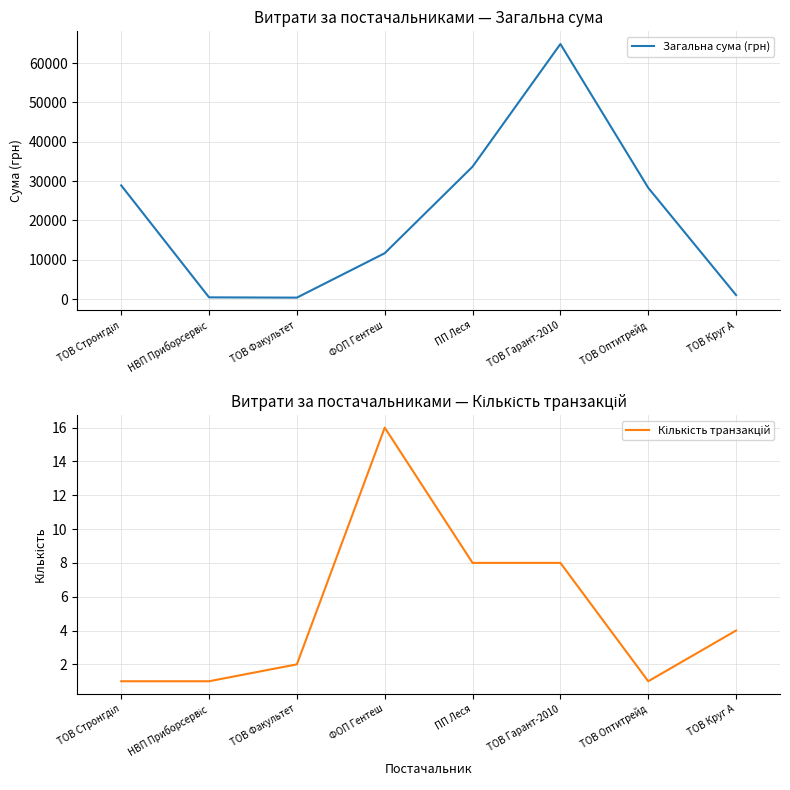

What are all the series names shown in the legend?

Загальна сума (грн), Кількість транзакцій